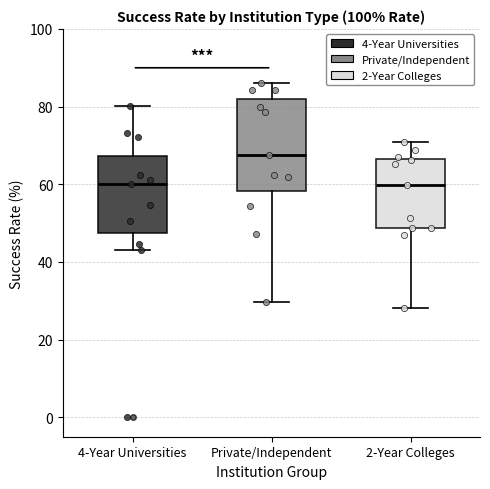

Reading left to right, transcribe this box plot: for each box, give where its median line is, the range the box spans, and where its two whiskers end, as read against the y-axis. The values are not printed on the chart, so give them approximately, as read against the axis.

4-Year Universities: median 60, box 48 to 68, whiskers 44 to 80
Private/Independent: median 68, box 58 to 82, whiskers 30 to 86
2-Year Colleges: median 60, box 48 to 66, whiskers 28 to 72